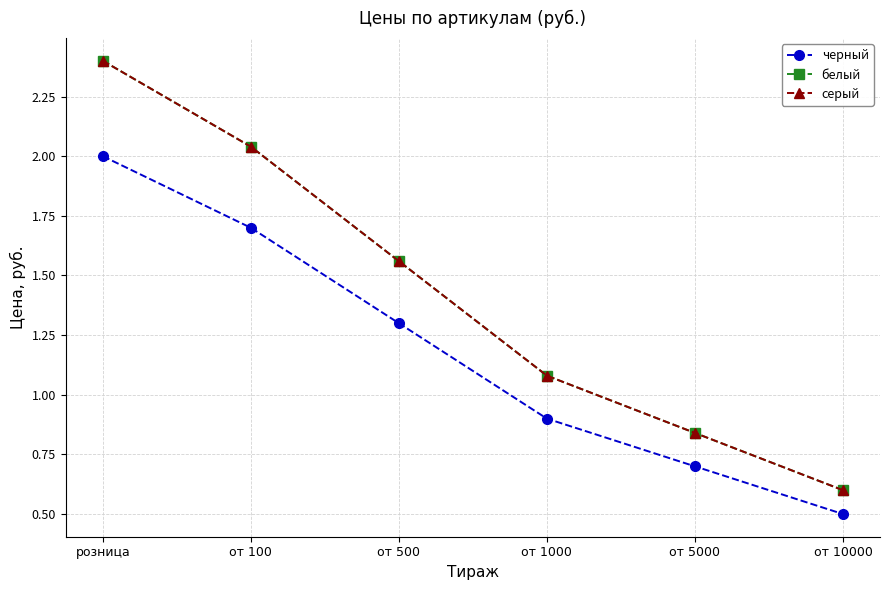

True or false: белый and серый intersect in this chart.

False